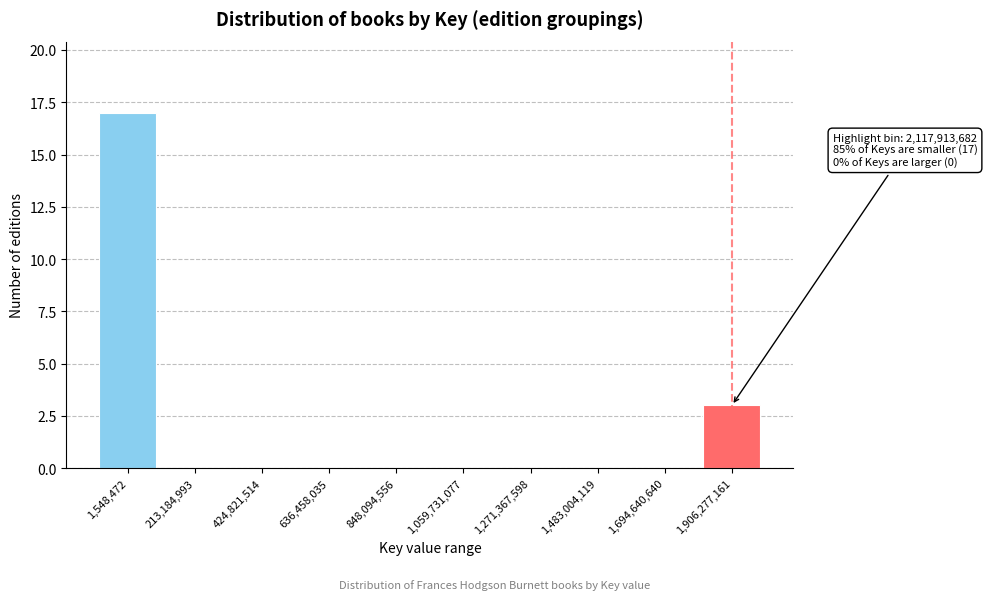

Reading left to right, what are all the values shown in this chart?

1,548,472=17	213,184,993=0	424,821,514=0	636,458,035=0	848,094,556=0	1,059,731,077=0	1,271,367,598=0	1,483,004,119=0	1,694,640,640=0	1,906,277,161=3